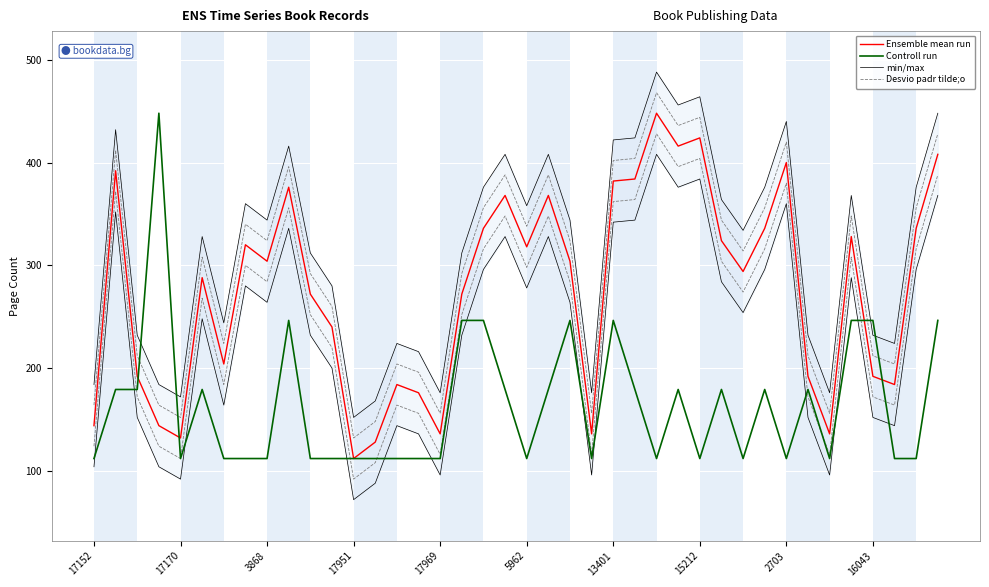

What is the highest value of the min/max series?

488.0